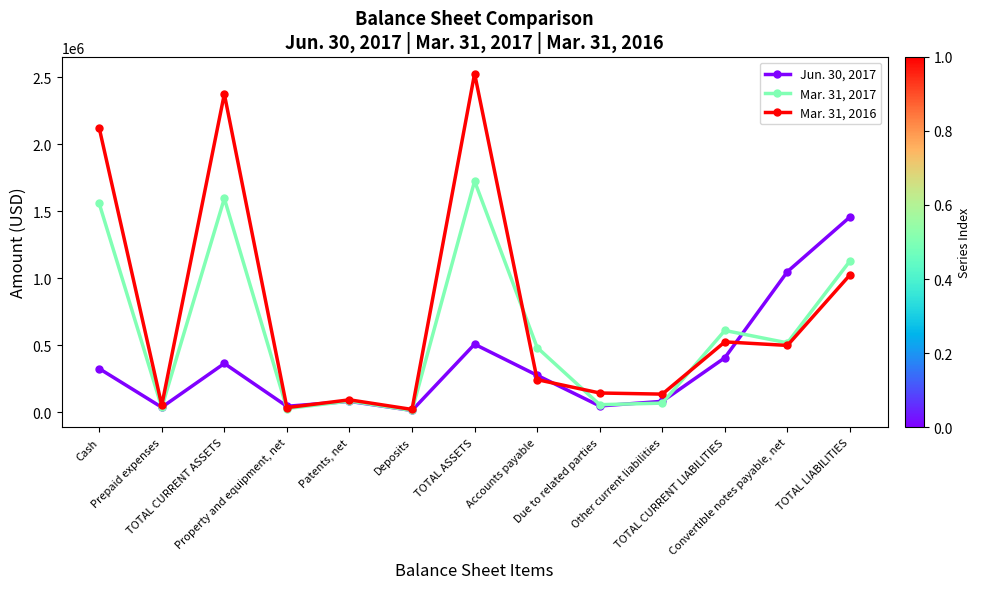

In Mar. 31, 2017, how many points are lower than both neighbors (excluding endpoints)?

5